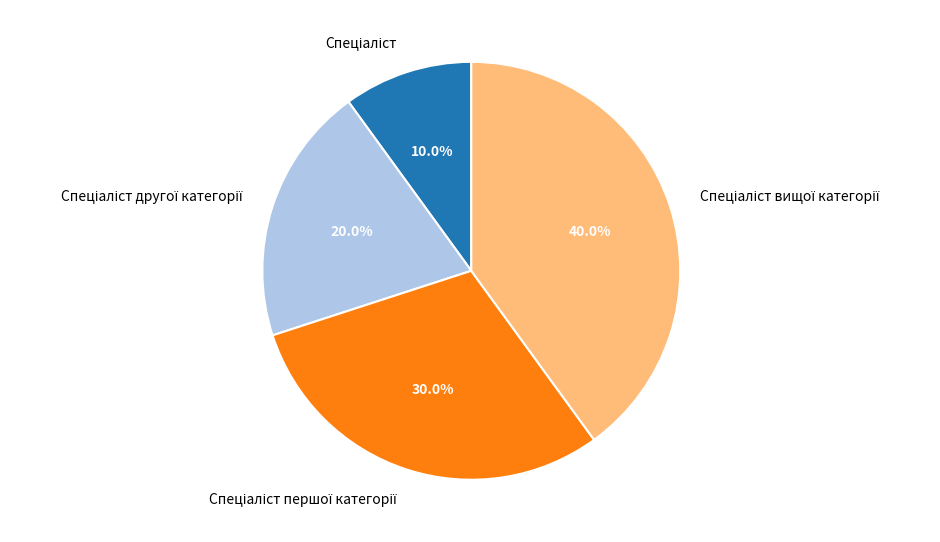

To the nearest percent, what is the average slice percentage?

25%